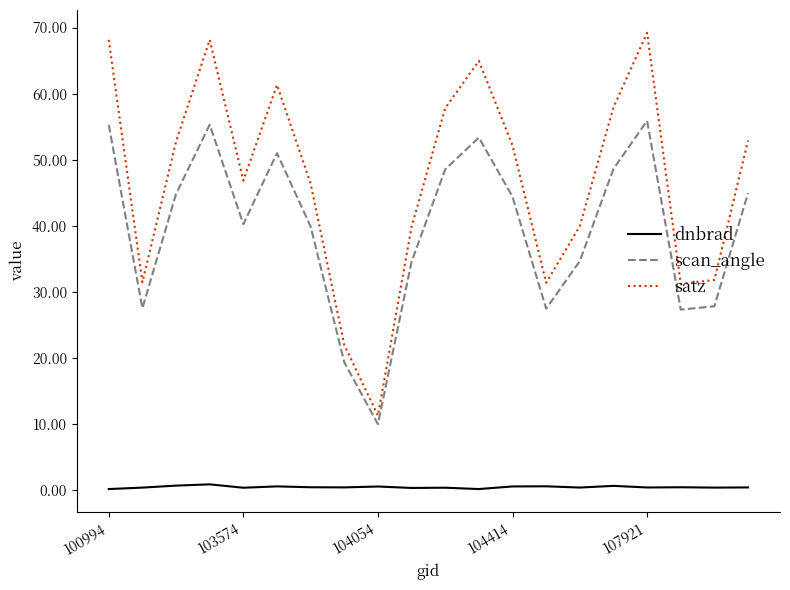

How many distinct data groups are displayed?

3